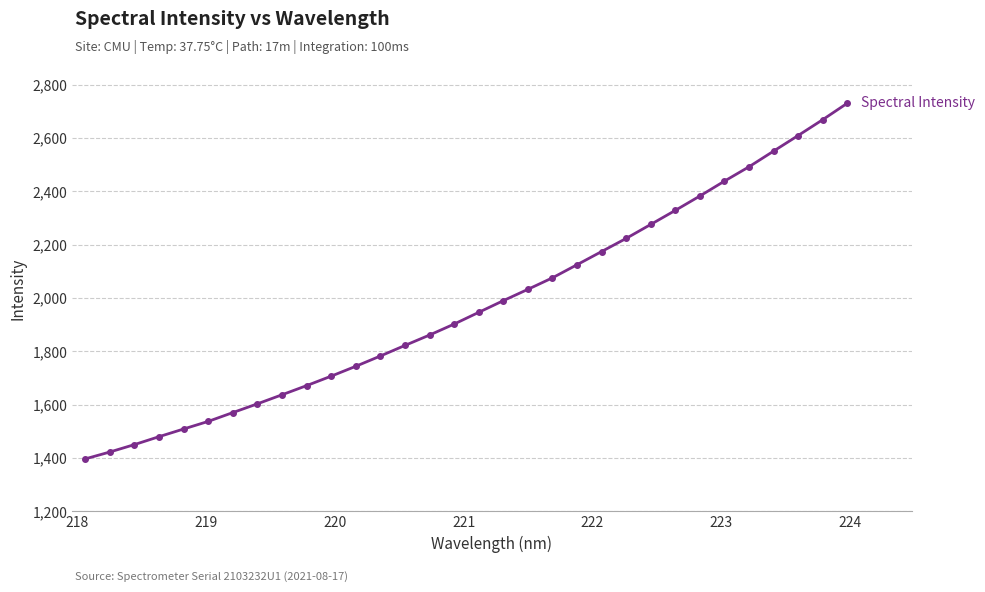

What is the difference between the second highest and minimum values?

1272.7